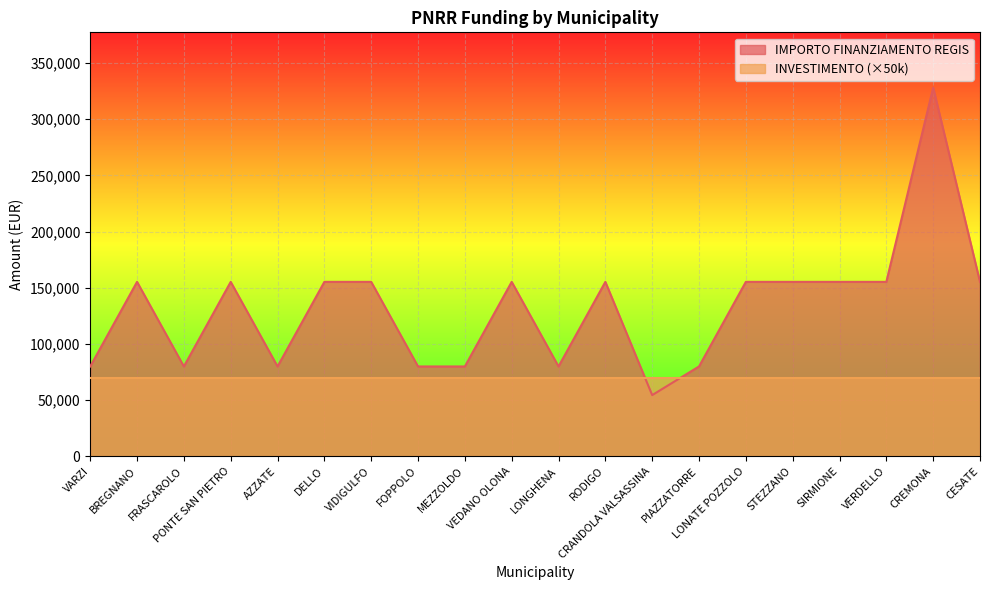

Read the value at LONGHENA, to the nearest 50.

79900